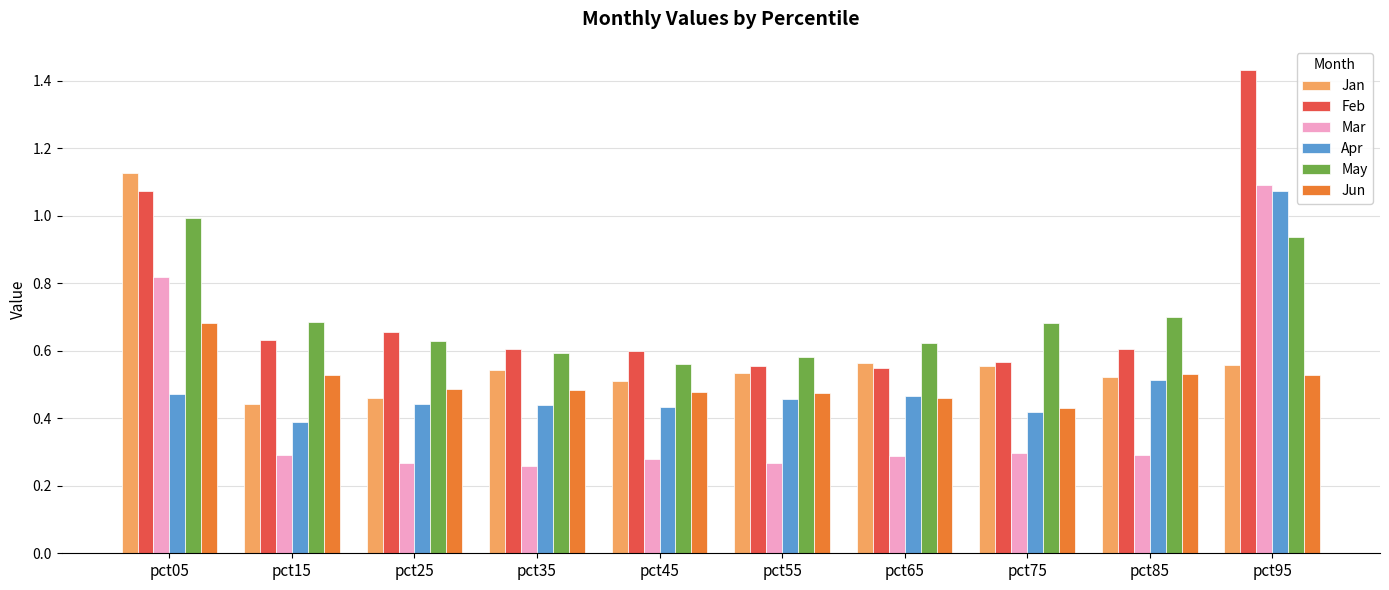

At which category is the sum across all series the highest?

pct95